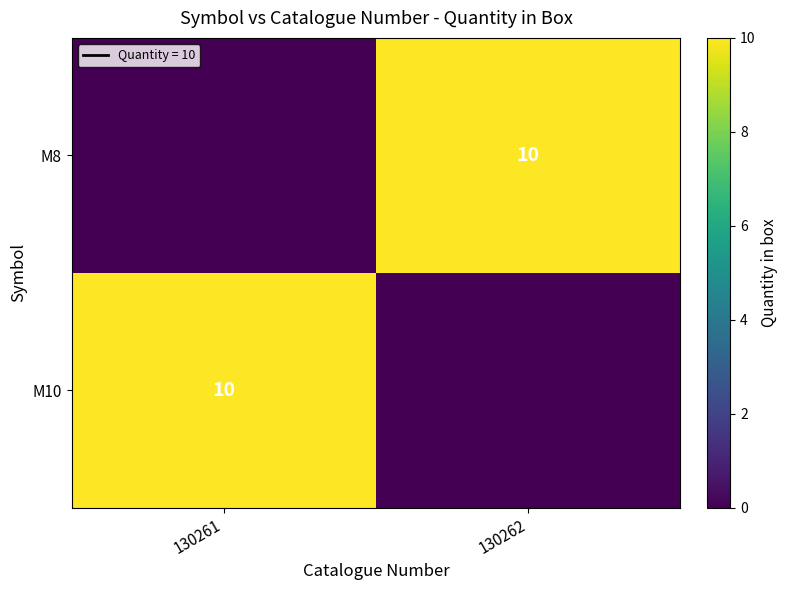

The value of M10 at 130261 is 10. True or false?

True